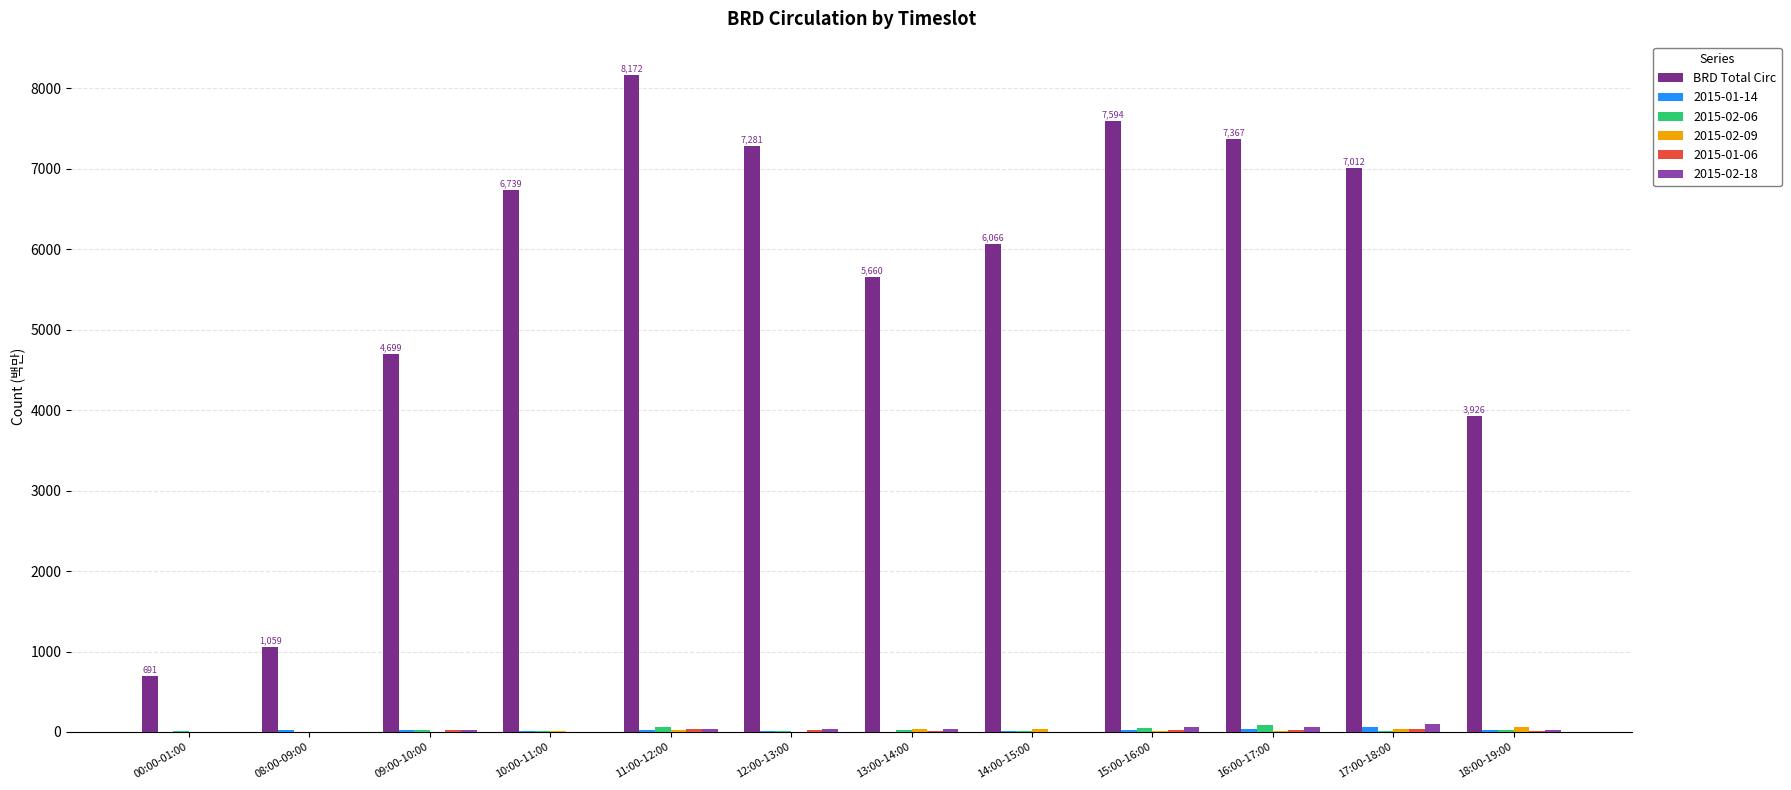

Which series has the largest total across all categories?

BRD Total Circ